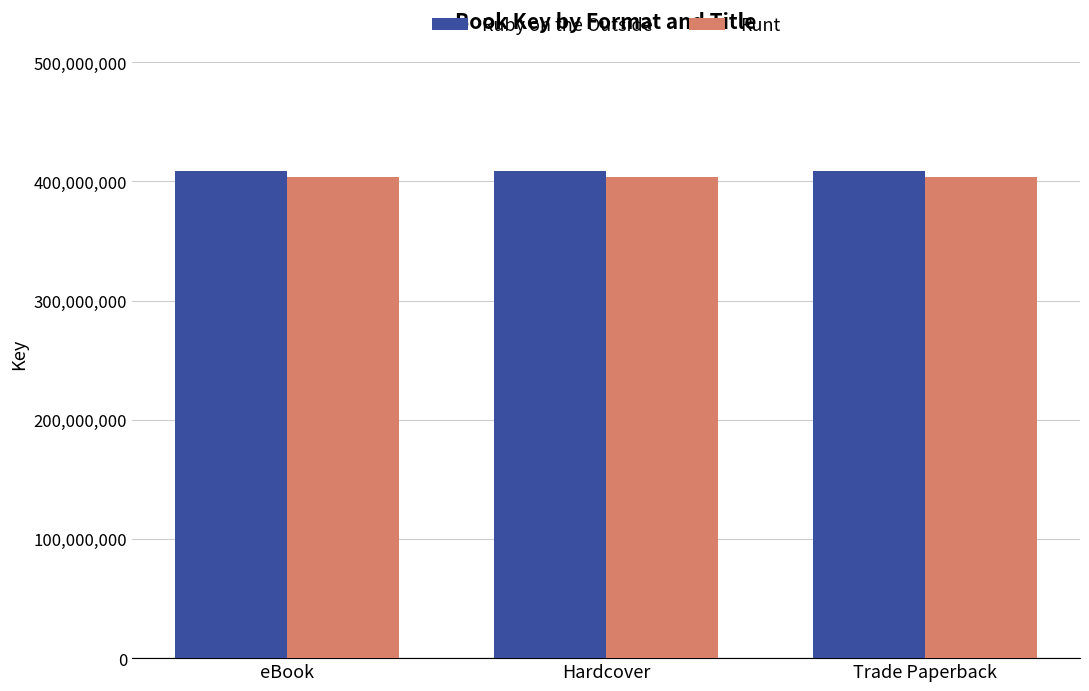

What is the average value of the Ruby on the Outside series?

408888610